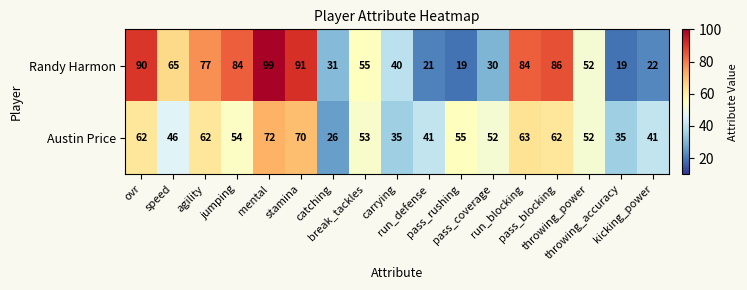

Rank the series by their maximum value, from highest to lowest.

Randy Harmon, Austin Price